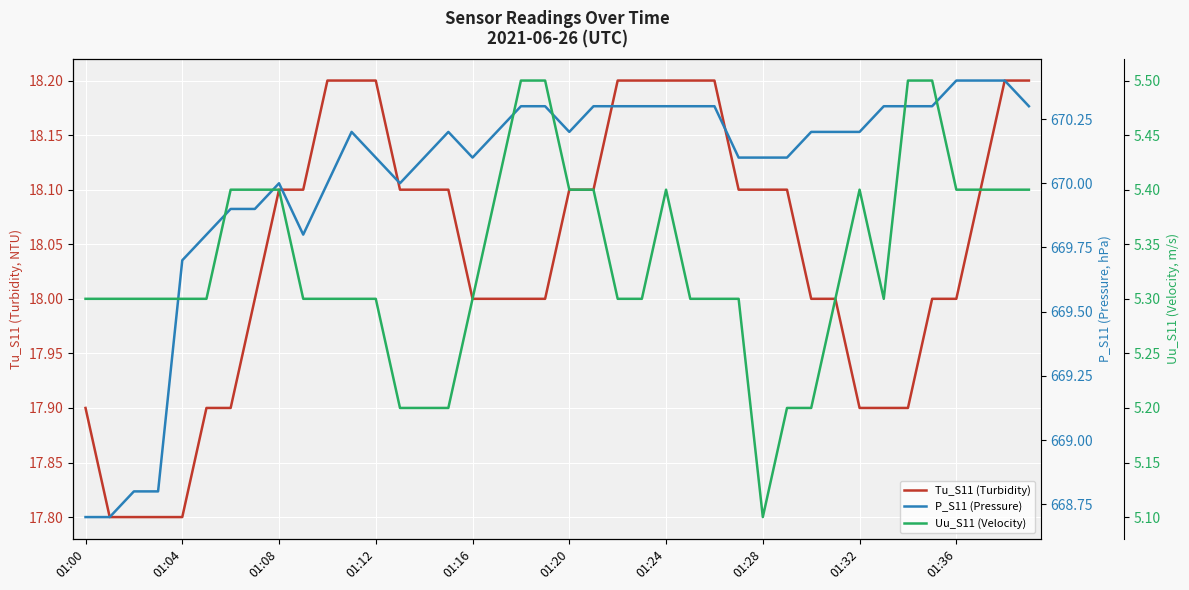

What is the difference between the maximum and minimum values in the Tu_S11 (Turbidity) series?

0.4